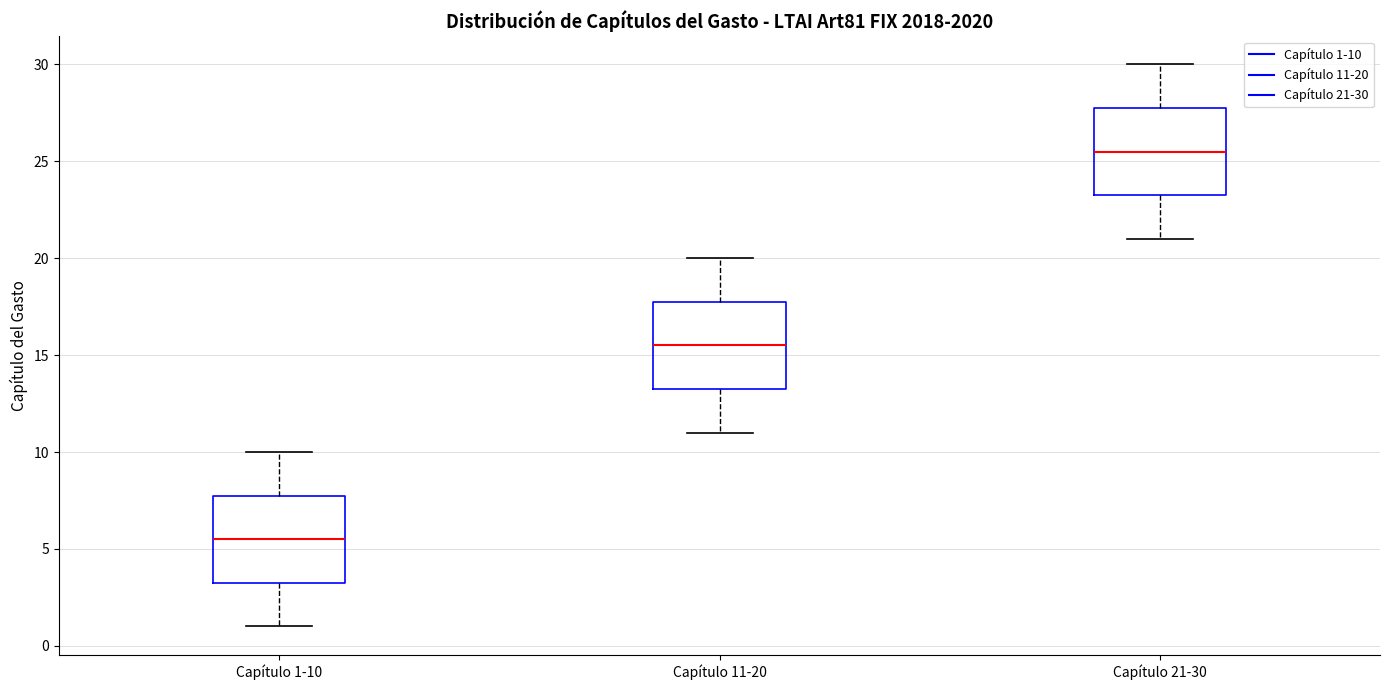

Reading left to right, read every box against the y-axis: the position of its median line, the range the box covers, and the ends of its whiskers. The values are not printed on the chart, so give them approximately, as read against the axis.

Capítulo 1-10: median 5.5, box 3.5 to 8.0, whiskers 1.0 to 10.0
Capítulo 11-20: median 15.5, box 13.5 to 18.0, whiskers 11.0 to 20.0
Capítulo 21-30: median 25.5, box 23.5 to 28.0, whiskers 21.0 to 30.0